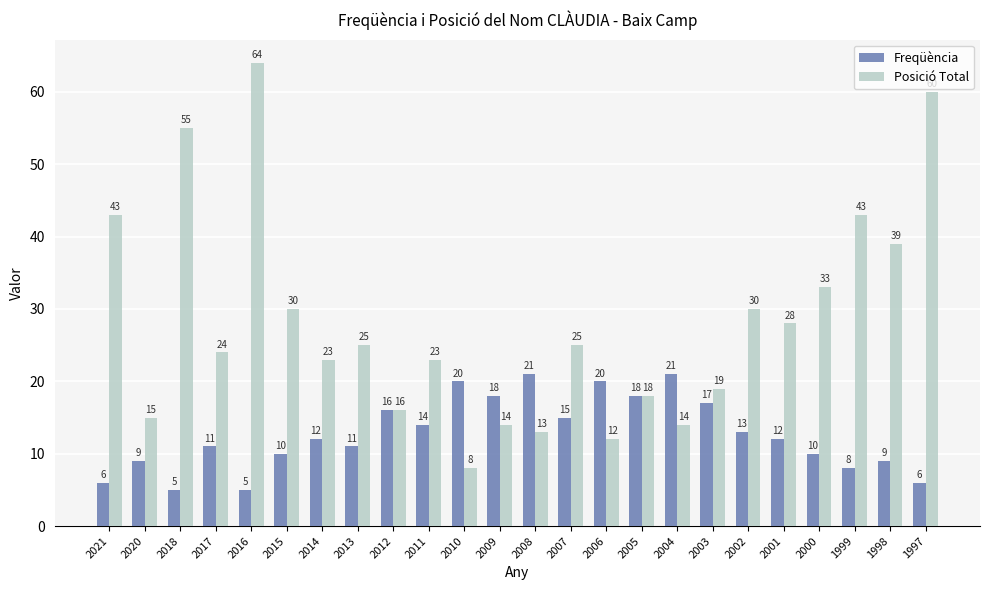

Which series has the widest spread of values?

Posició Total